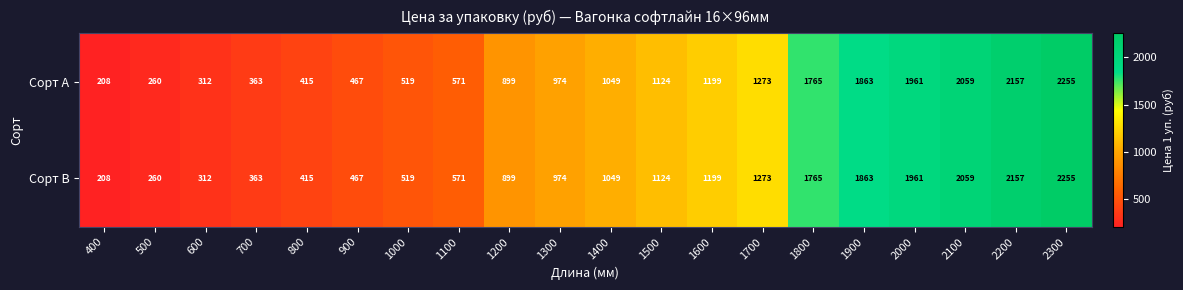

Which label corresponds to the smallest value in the chart?

400